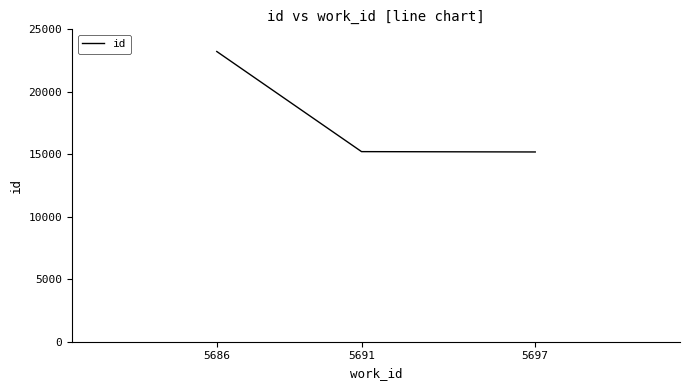

What is the change in value from 5697 to 5691?

+27